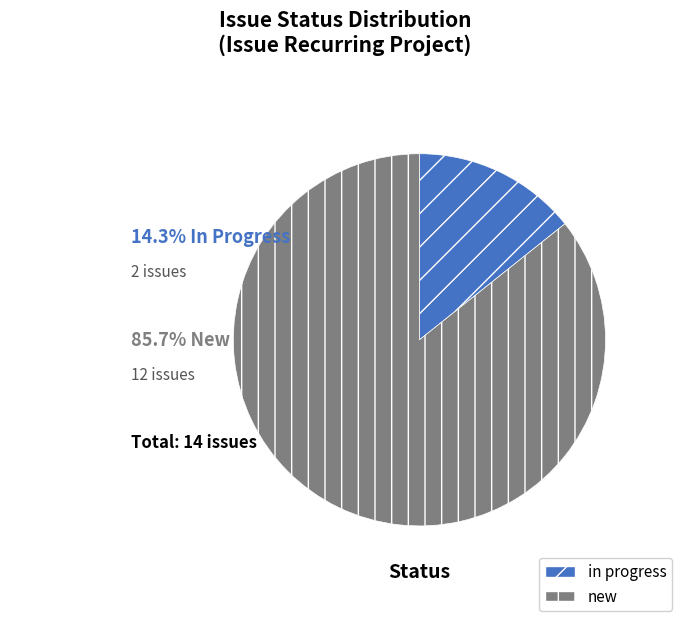

True or false: new accounts for 86% of the total.

True